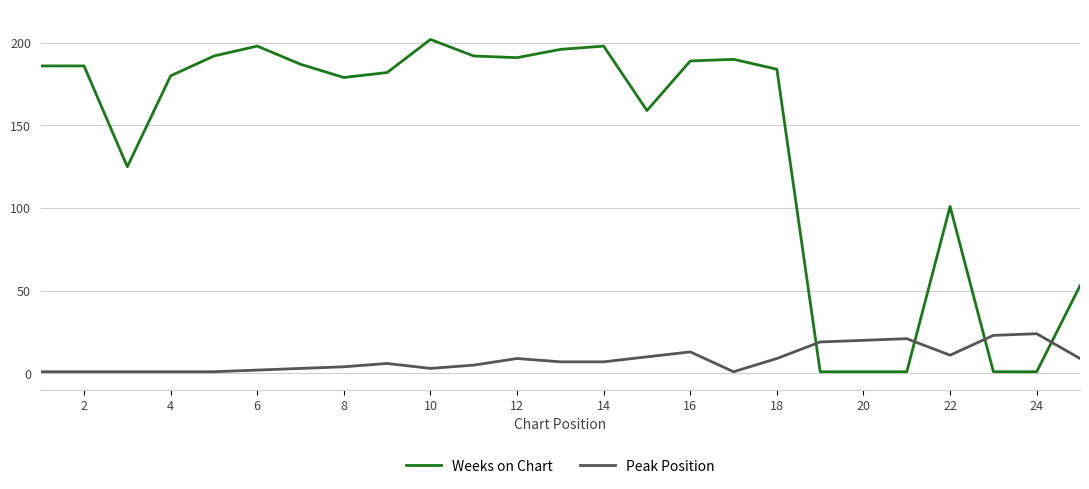

What is the greatest value displayed?

202